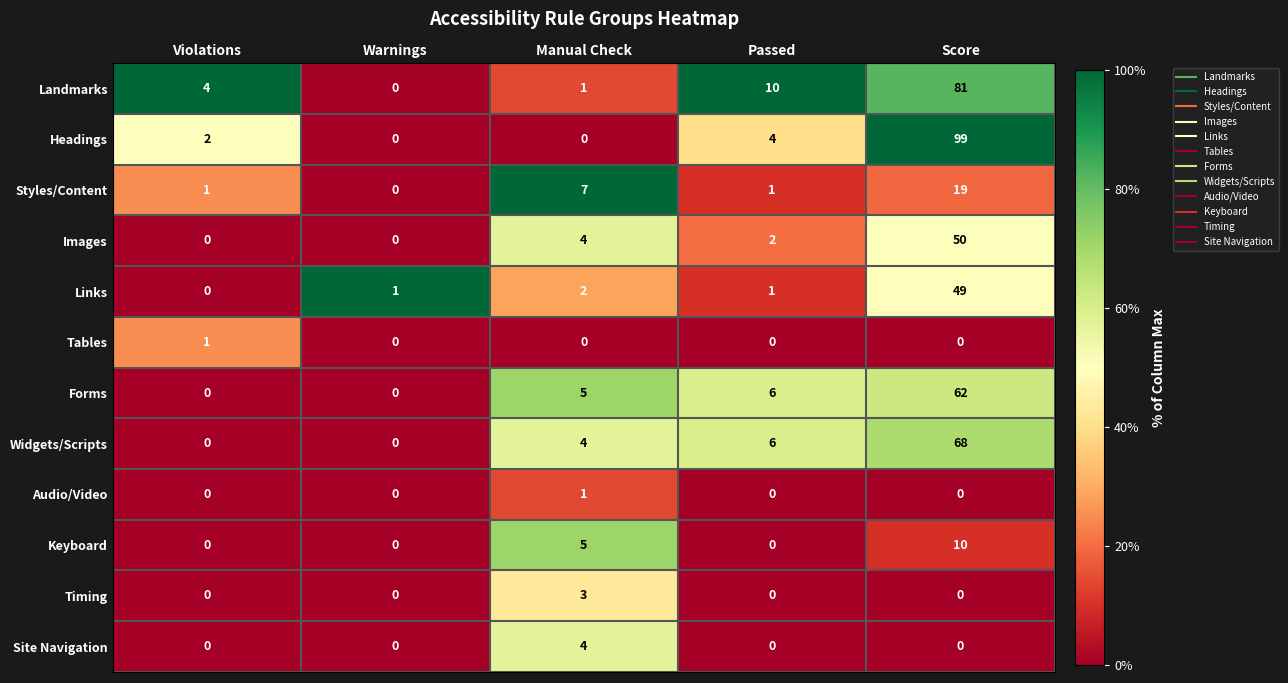

How many distinct data groups are displayed?

12